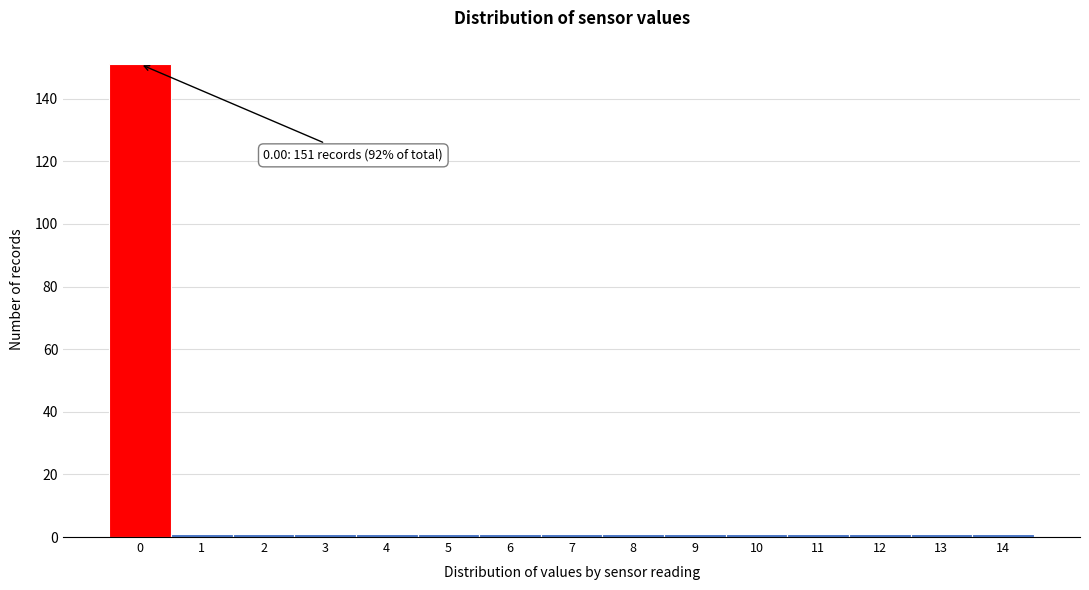

Reading left to right, transcribe all the data shown in this chart.

151	1	1	1	1	1	1	1	1	1	1	1	1	1	1